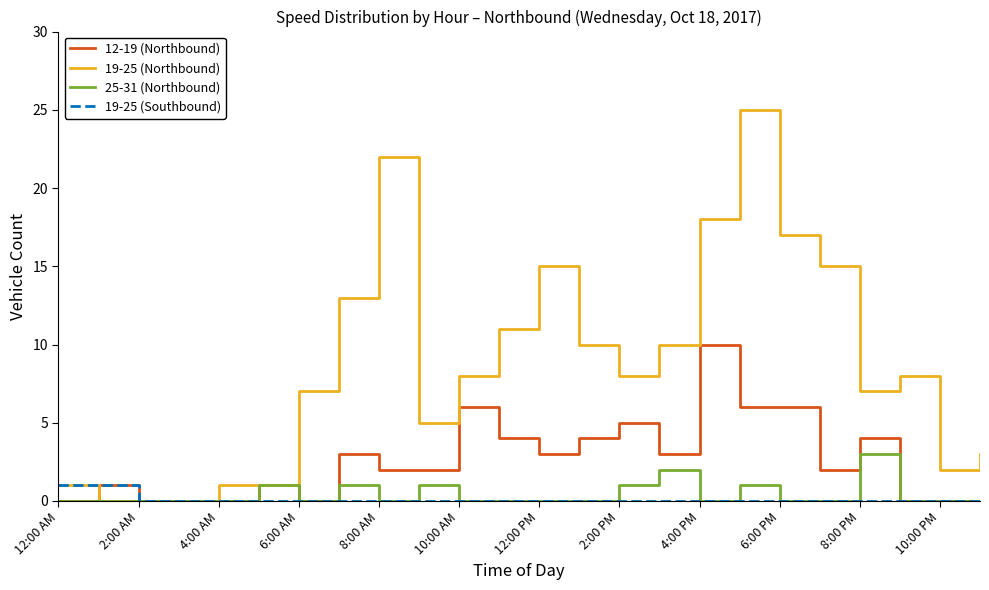

Which series has the largest total across all categories?

19-25 (Northbound)